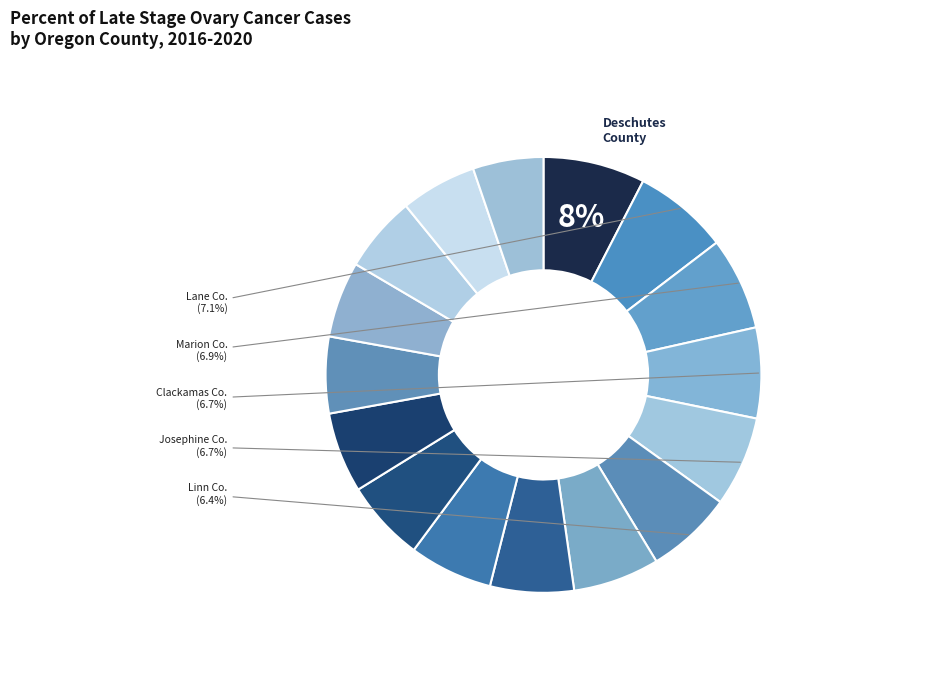

Which slice is the smallest?

Coos County